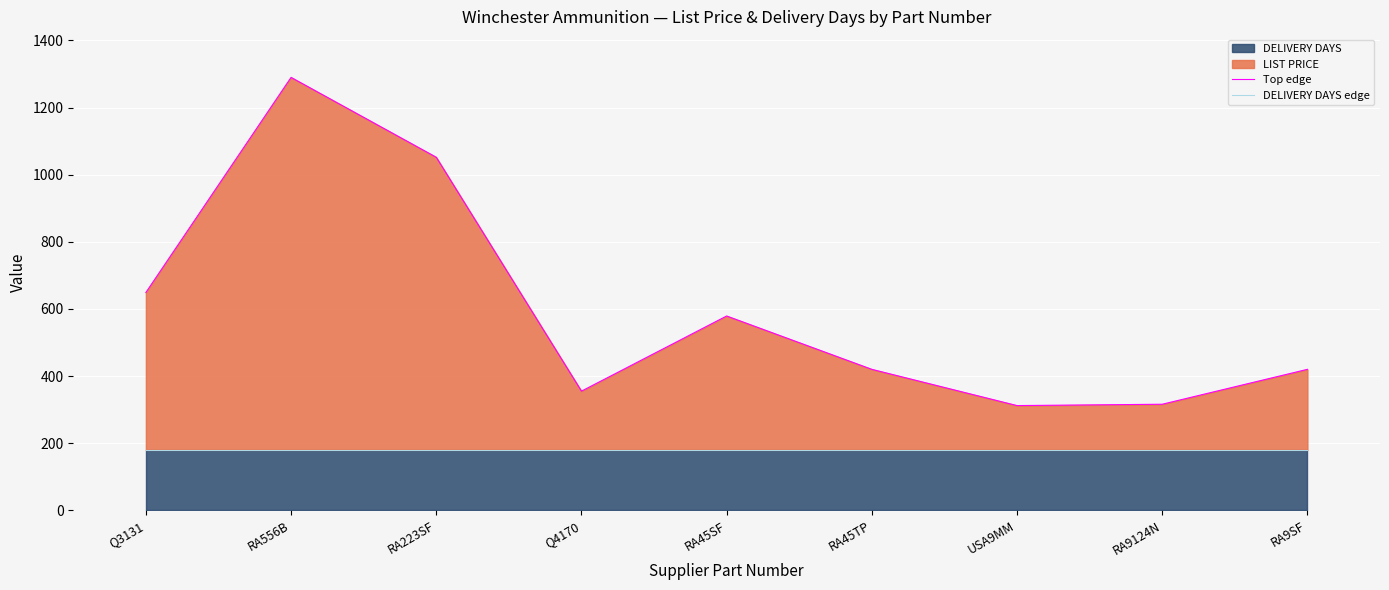

What is the smallest value displayed?

180